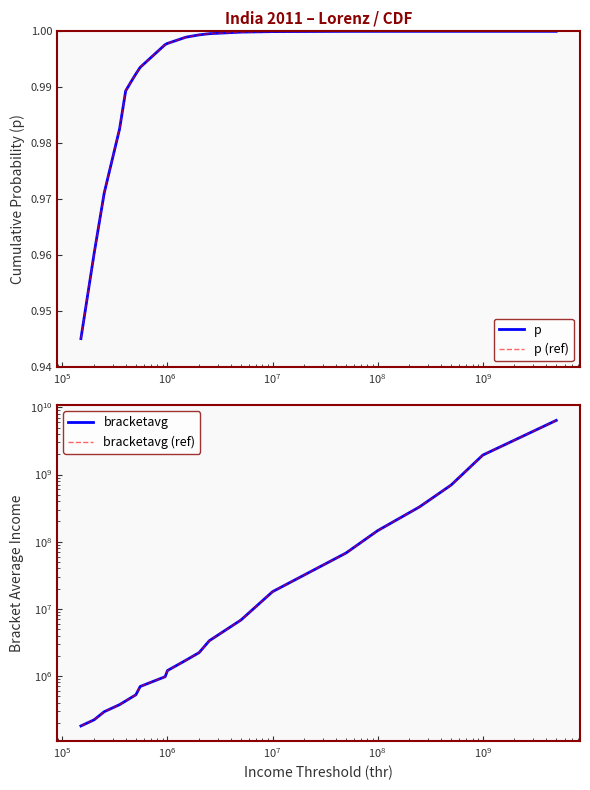

Reading left to right, extract all data points from this chart.

p: 0.9	1.0	1.0	1.0	1.0	1.0	1.0	1.0	1.0	1.0	1.0	1.0	1.0	1.0	1.0	1.0	1.0	1.0	1.0	1.0	1.0
p (ref): 0.9	1.0	1.0	1.0	1.0	1.0	1.0	1.0	1.0	1.0	1.0	1.0	1.0	1.0	1.0	1.0	1.0	1.0	1.0	1.0	1.0
bracketavg: 180052.2	221915.5	293281.9	373860.5	424155.3	474447.5	523627.4	697042.5	974576.5	1203884.2	1716590.2	2227704.4	3346001.6	6809821.4	18010746.4	67806313.5	145967957.3	329548872.2	697547169.8	1946666666.7	6400000000.0
bracketavg (ref): 180052.2	221915.5	293281.9	373860.5	424155.3	474447.5	523627.4	697042.5	974576.5	1203884.2	1716590.2	2227704.4	3346001.6	6809821.4	18010746.4	67806313.5	145967957.3	329548872.2	697547169.8	1946666666.7	6400000000.0